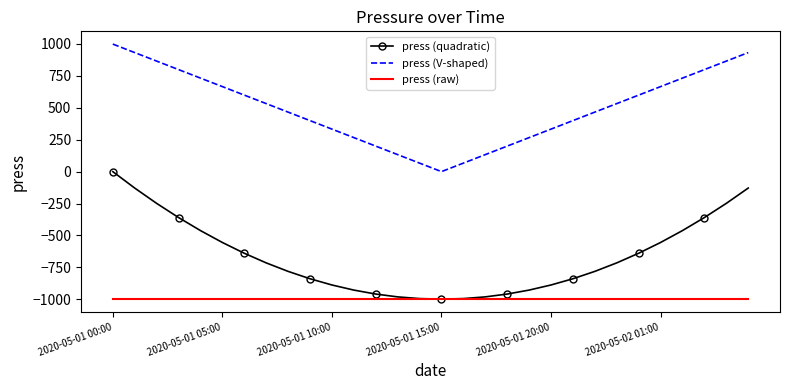

What is the maximum value shown in the chart?

999.0